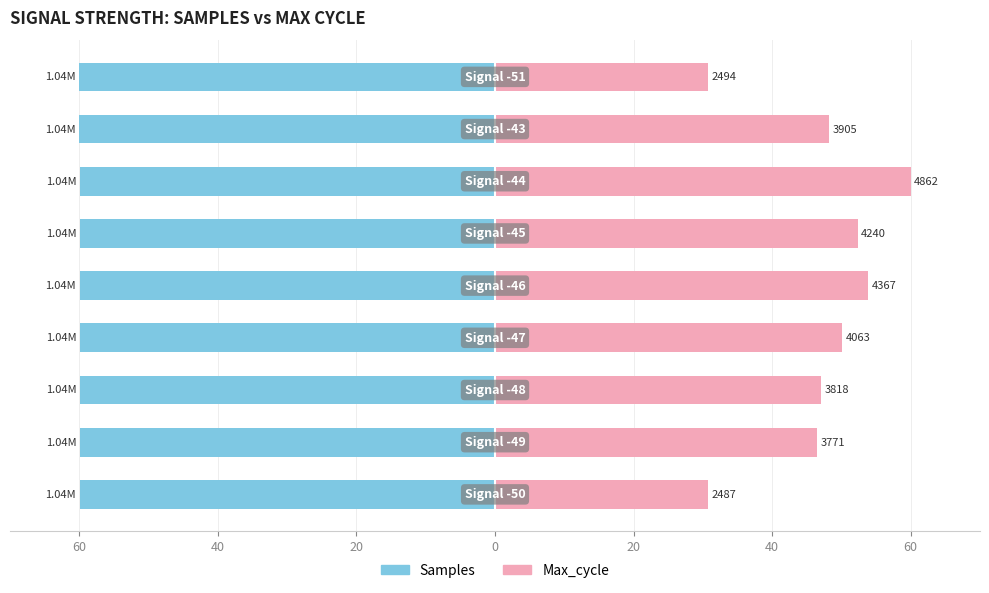

The Samples series shows -91.5 at 8. True or false?

False